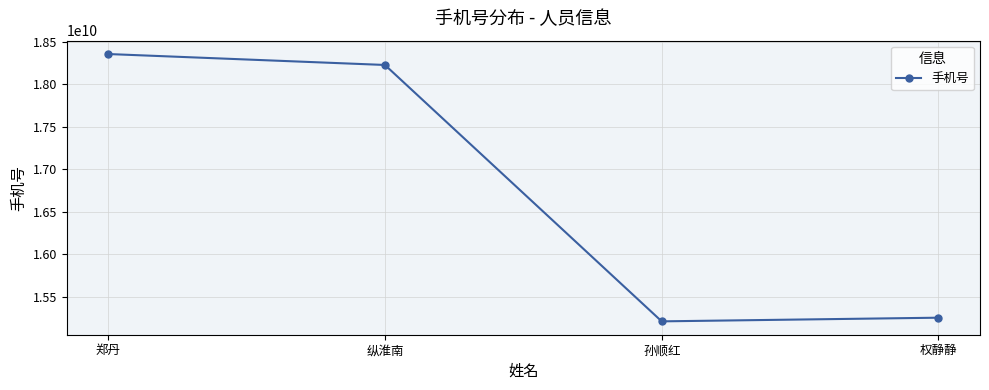

The chart shows a value of 24830768935 at 权静静. True or false?

False